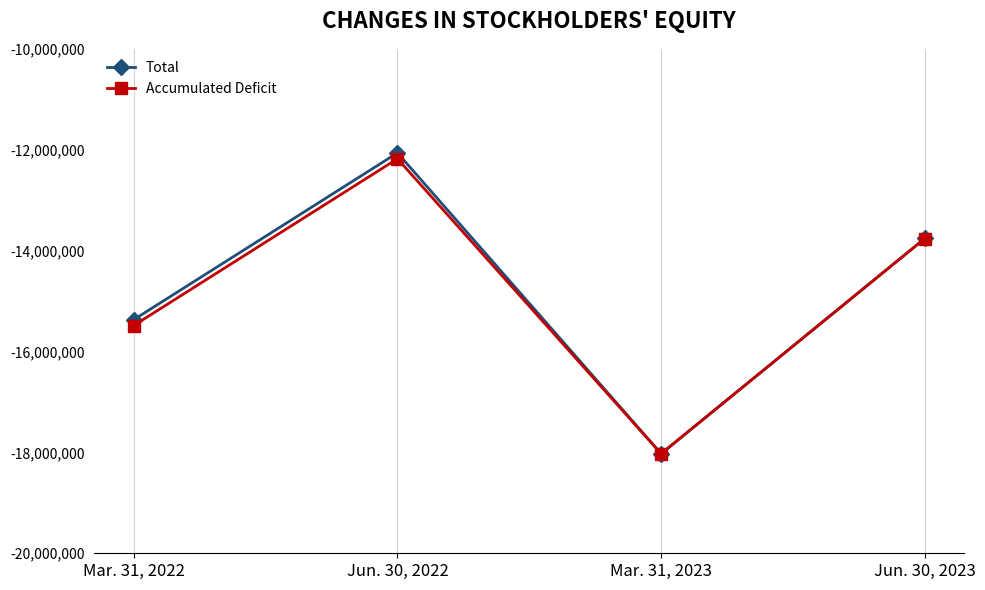

Which label corresponds to the largest value in the chart?

Jun. 30, 2022